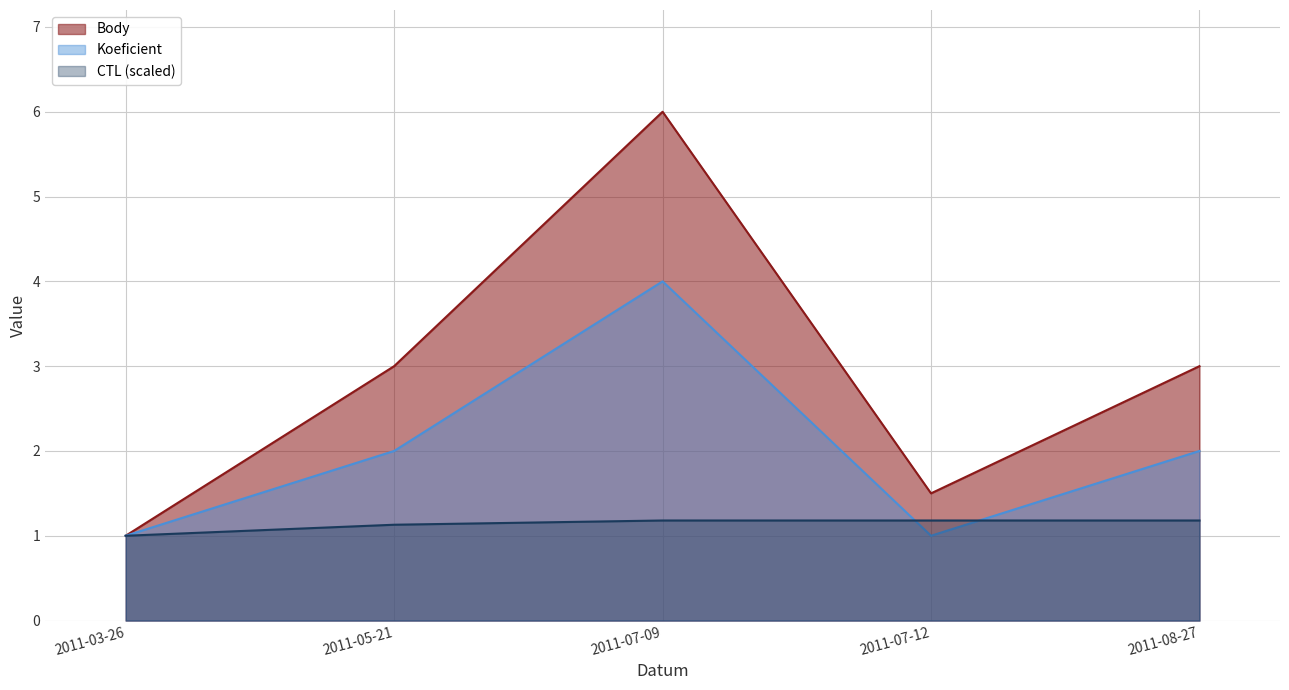

What is the label of the 1st point from the right?

2011-08-27